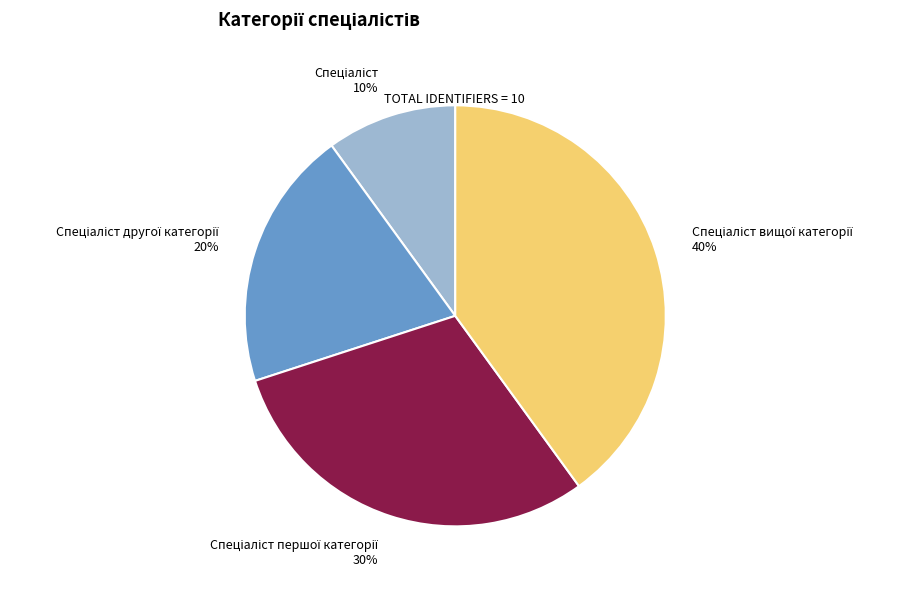

To the nearest percent, what is the difference between the largest and smallest slice percentages?

30%